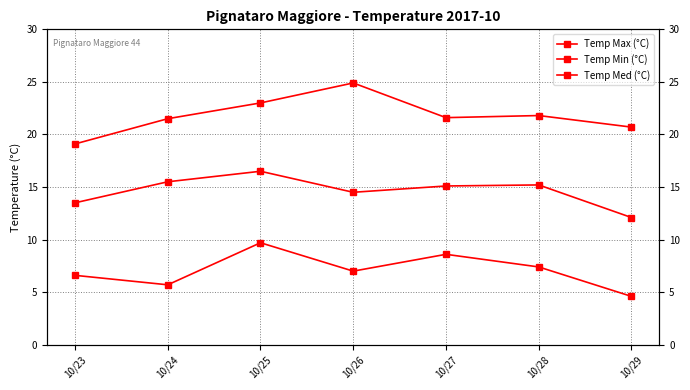

How many interior local peaks does the Temp Min (°C) series have?

2